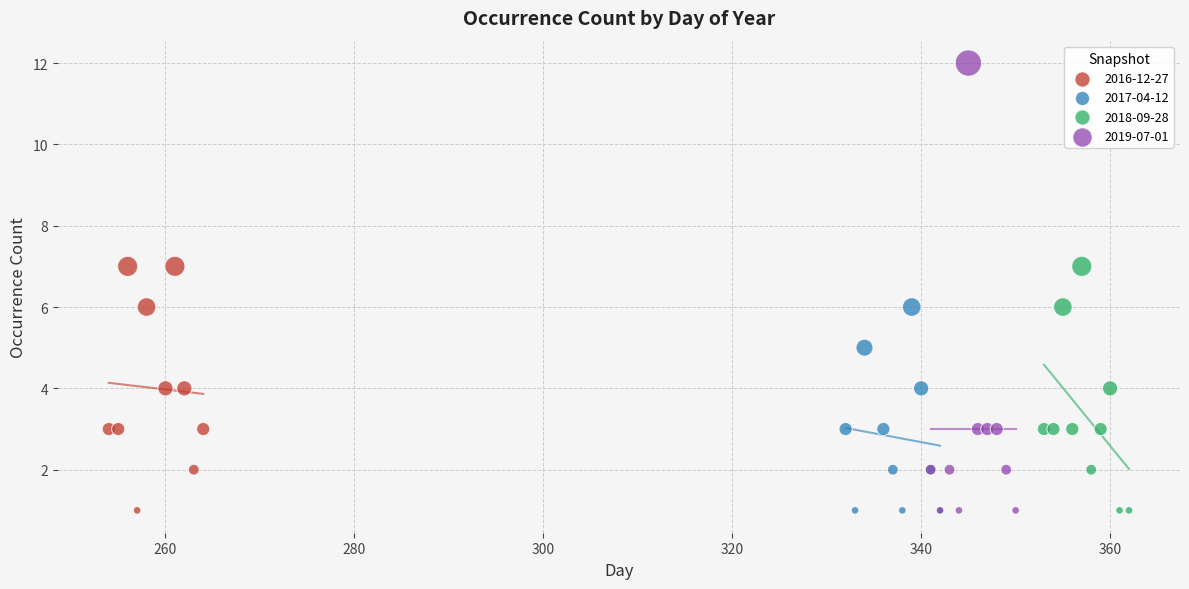

Which series contains the highest Y value?

2019-07-01